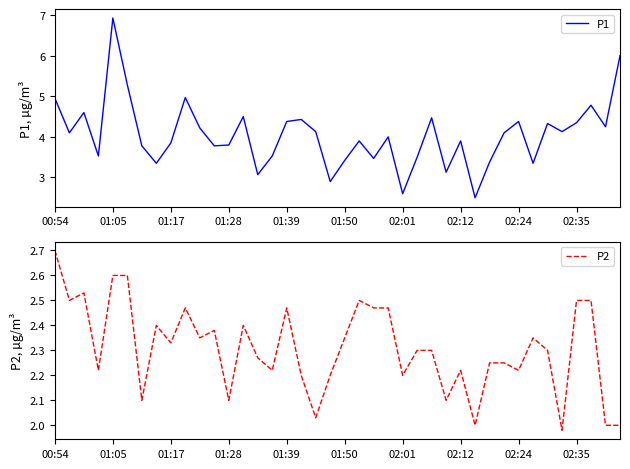

At 34, list the series in order from largest to smallest.

P1, P2